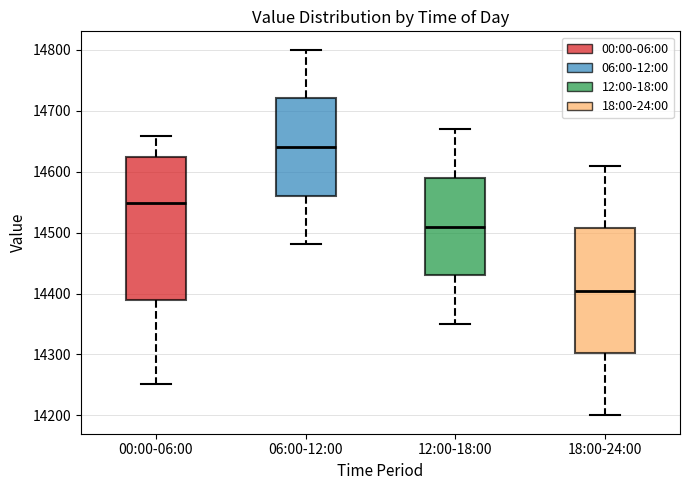

Comparing the boxes themselves (not the whiskers), which one is the tallest?

00:00-06:00